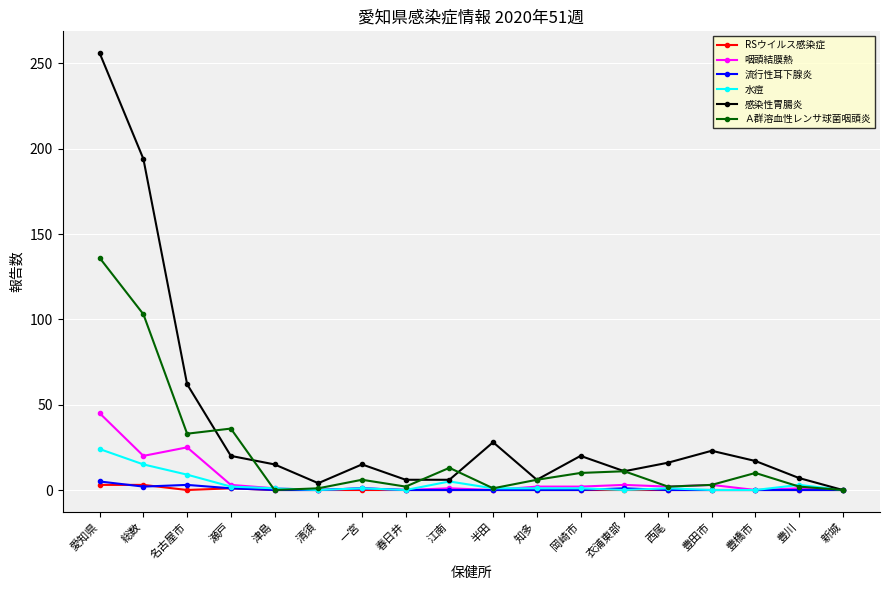

At which category is the sum across all series the highest?

愛知県